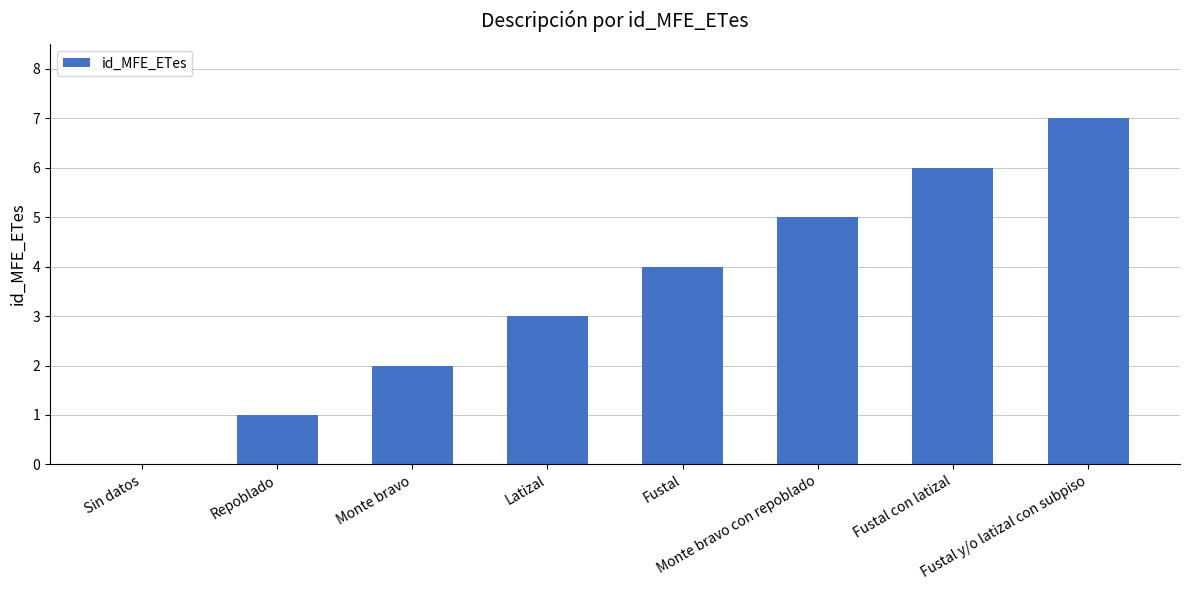

How many categories are shown in the chart?

8